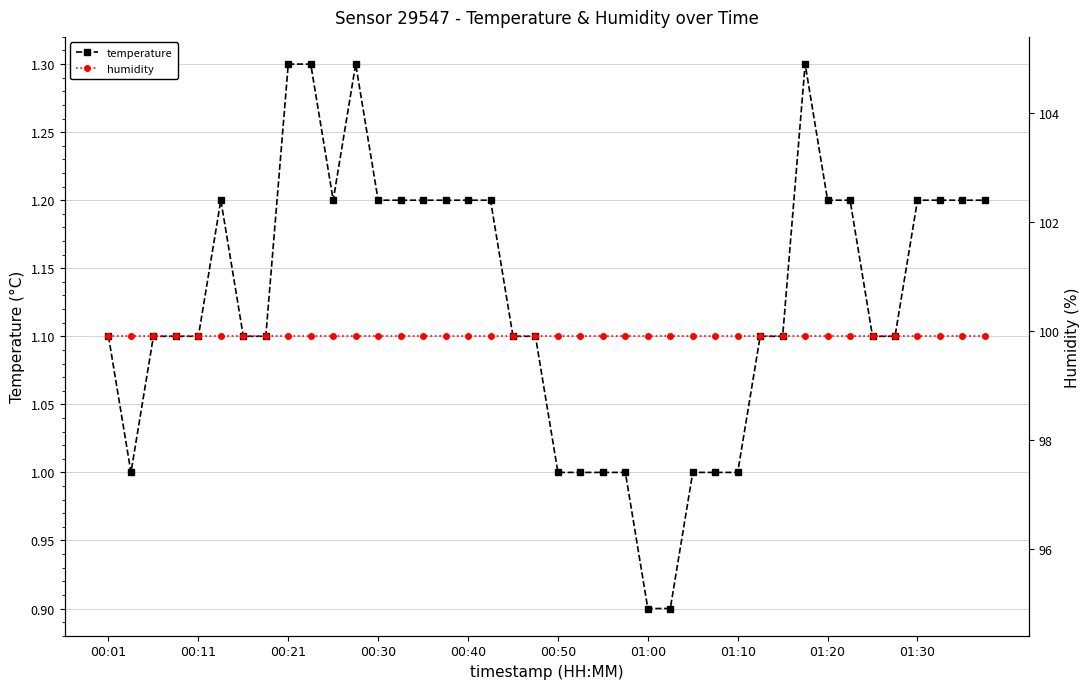

What is the lowest value of the temperature series?

0.9